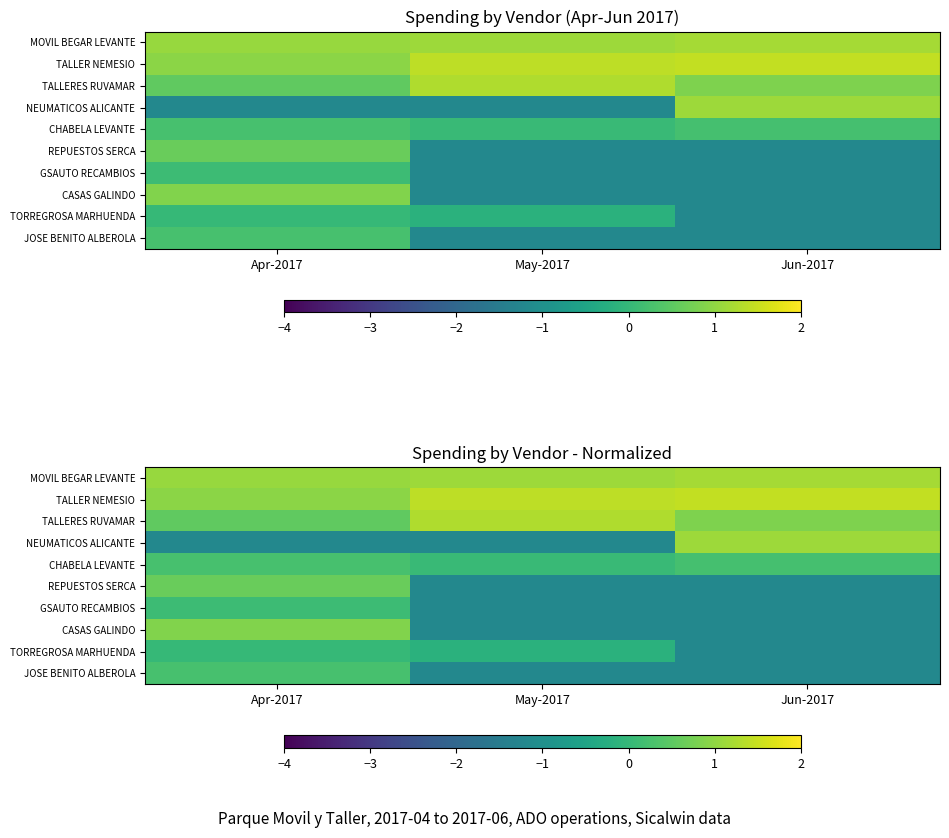

What is the sum of all TORREGROSA MARHUENDA values?

-1.4